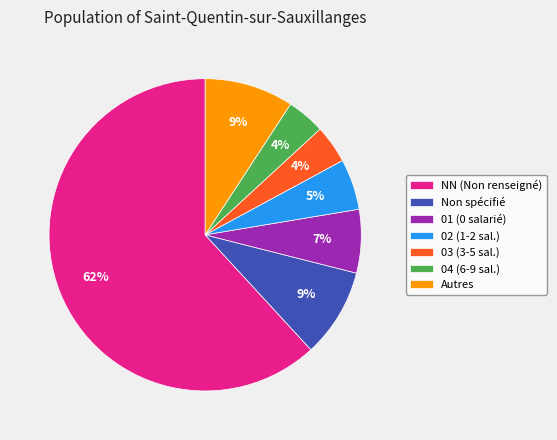

Does any single category account for the majority?

Yes